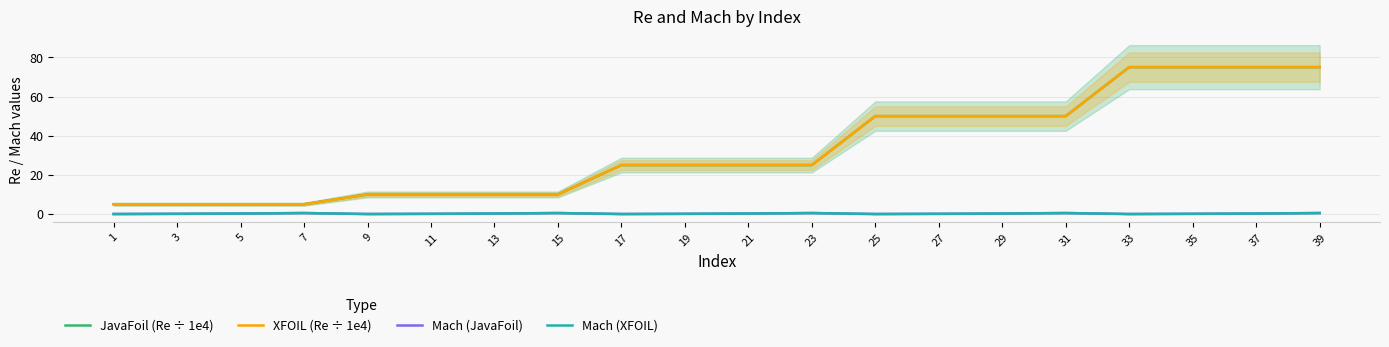

At which category does Mach (JavaFoil) reach its first local peak?

7